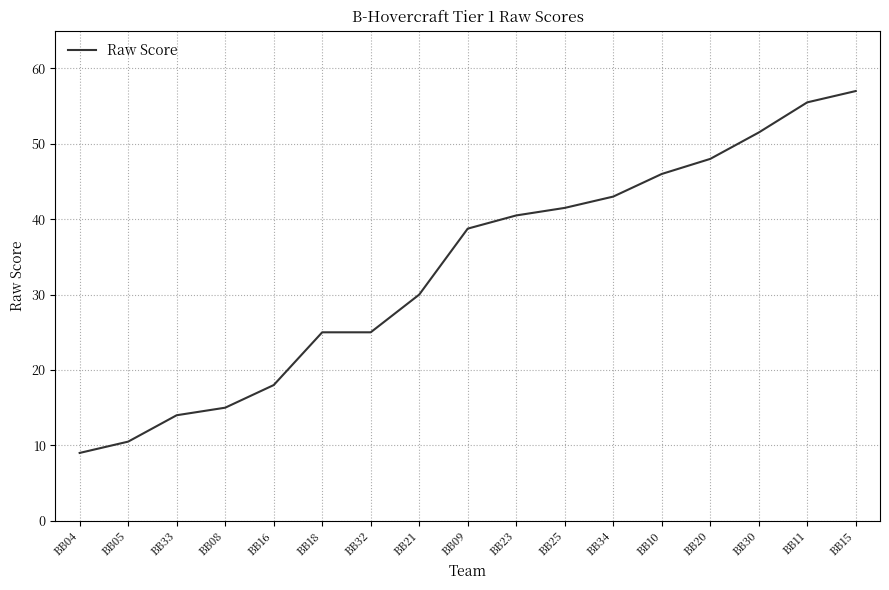

How many values exceed 38?

9